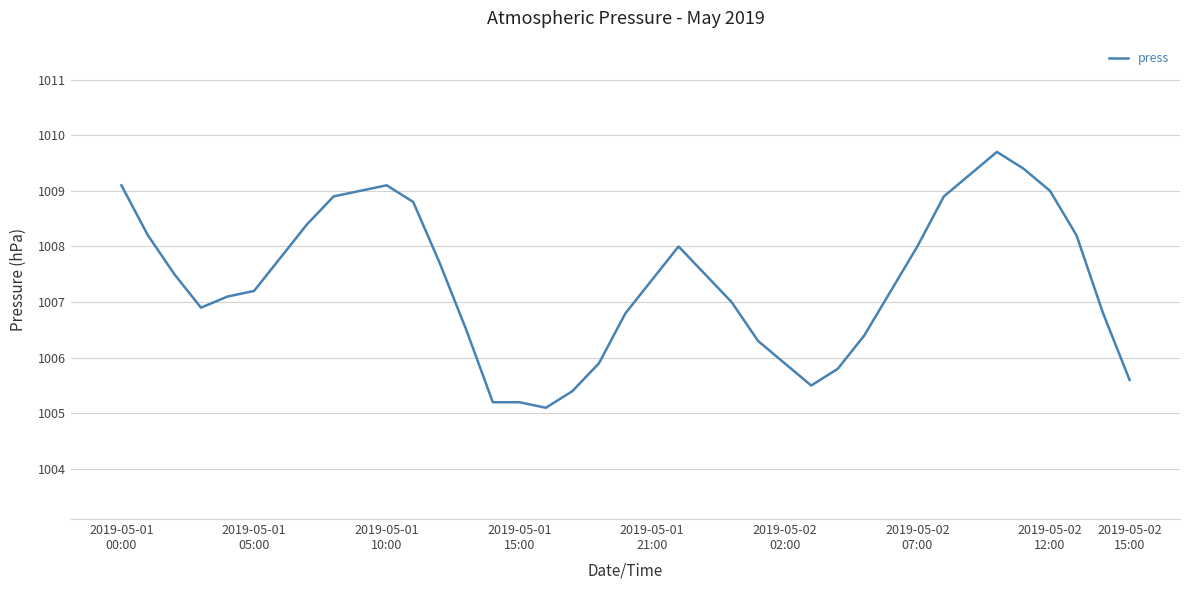

What is the sum of all values?

39287.7